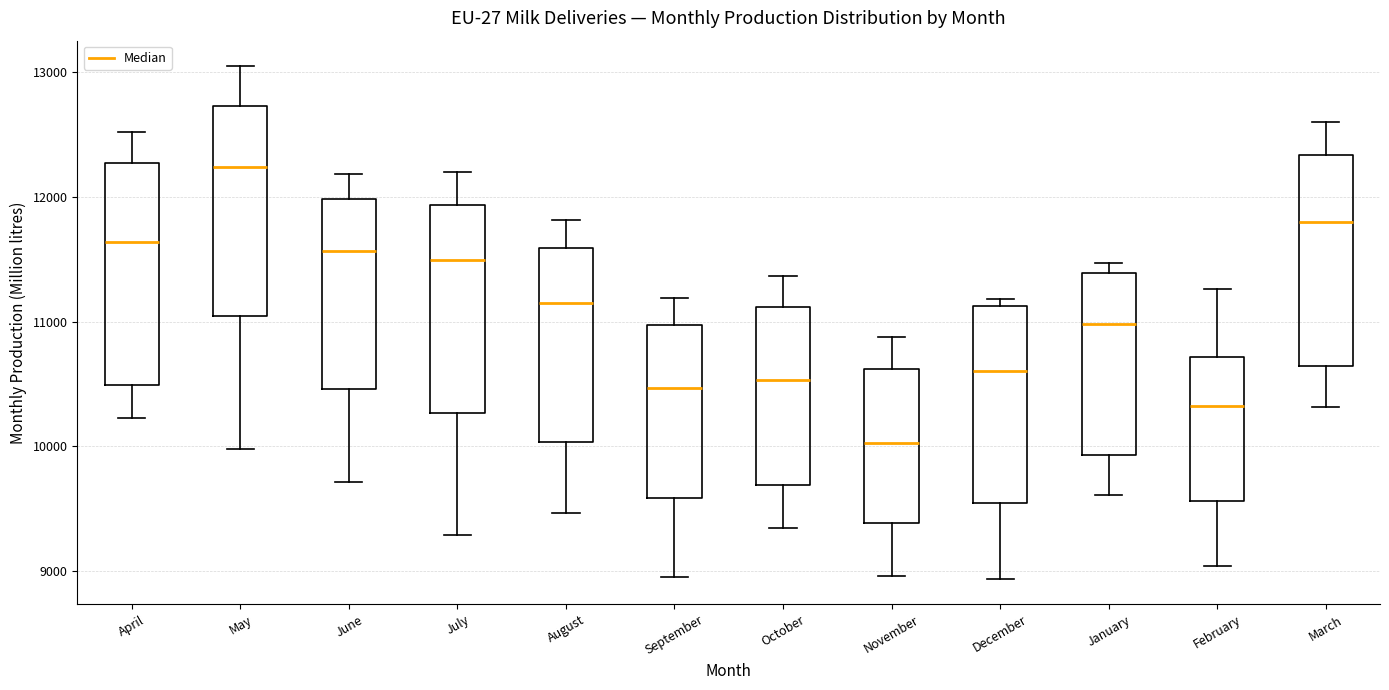

Reading left to right, transcribe this box plot: for each box, give where its median line is, the range the box spans, and where its two whiskers end, as read against the y-axis. The values are not printed on the chart, so give them approximately, as read against the axis.

April: median 11600, box 10500 to 12300, whiskers 10200 to 12500
May: median 12200, box 11000 to 12700, whiskers 10000 to 13000
June: median 11600, box 10500 to 12000, whiskers 9700 to 12200
July: median 11500, box 10300 to 11900, whiskers 9300 to 12200
August: median 11200, box 10000 to 11600, whiskers 9500 to 11800
September: median 10500, box 9600 to 11000, whiskers 9000 to 11200
October: median 10500, box 9700 to 11100, whiskers 9300 to 11400
November: median 10000, box 9400 to 10600, whiskers 9000 to 10900
December: median 10600, box 9500 to 11100, whiskers 8900 to 11200
January: median 11000, box 9900 to 11400, whiskers 9600 to 11500
February: median 10300, box 9600 to 10700, whiskers 9000 to 11300
March: median 11800, box 10600 to 12300, whiskers 10300 to 12600